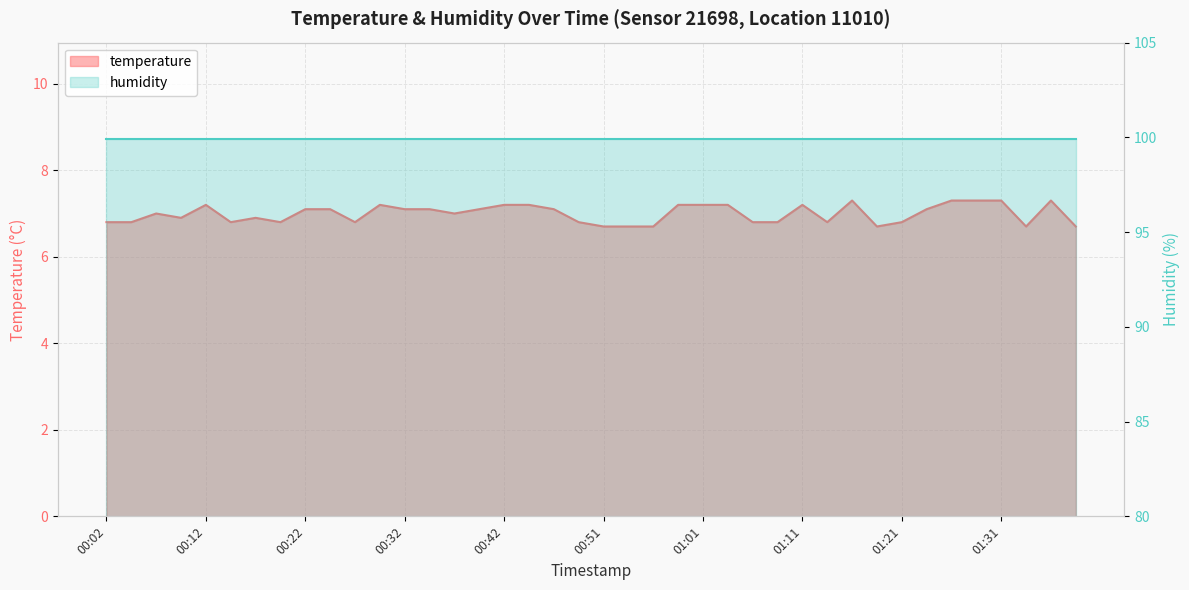

Is it true that the value at 01:33 is 3.9?

False